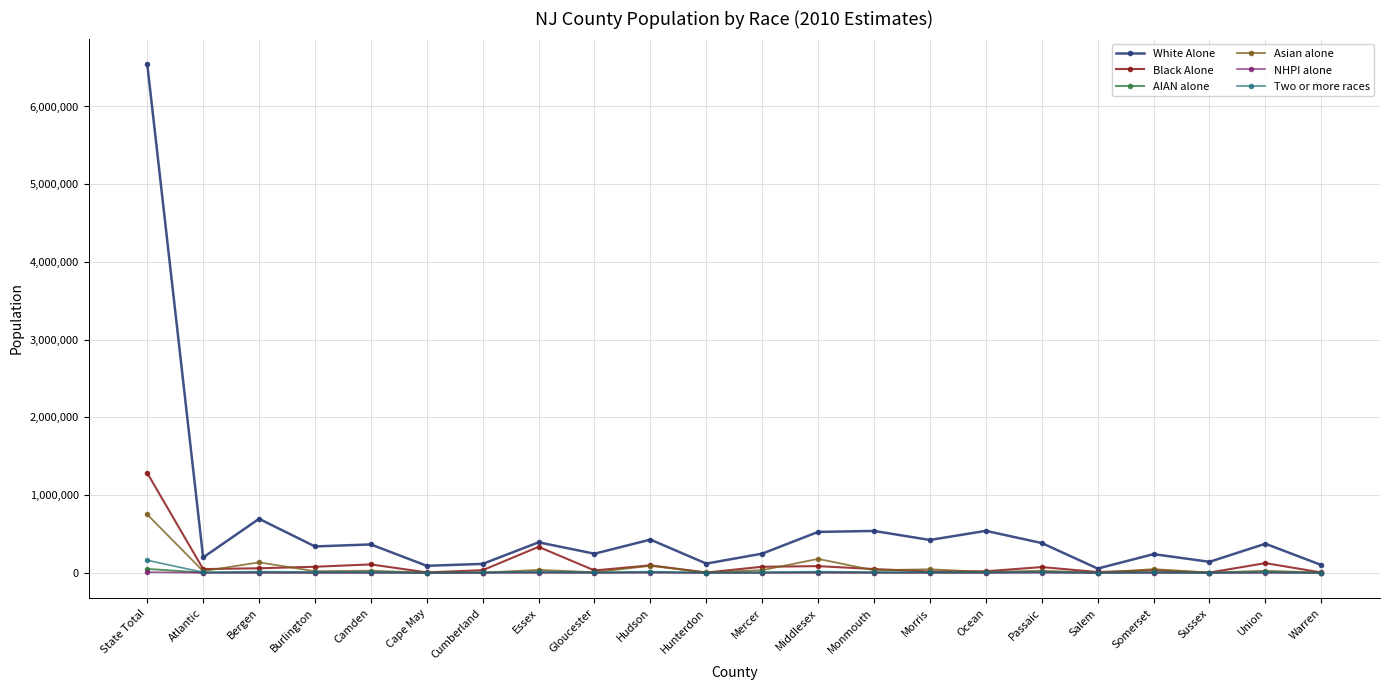

What is the value of the Two or more races point at the 22nd from the left?

1480